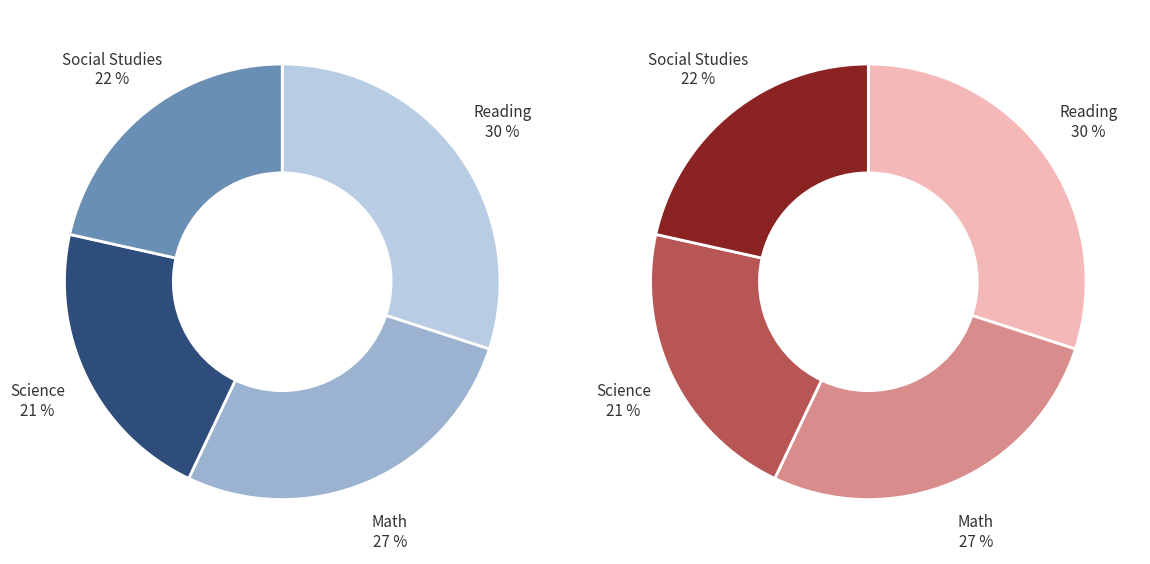

Rank the categories by value from lowest to highest.

Science, Social Studies, Math, Reading